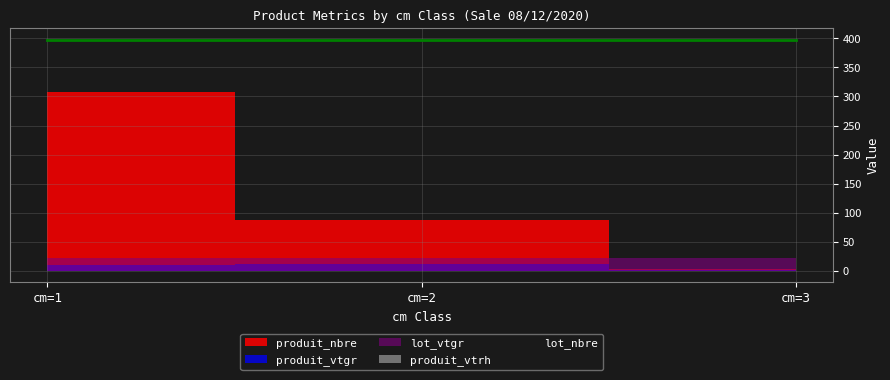

Between cm=1 and cm=3, which series saw the biggest shift?

produit_nbre